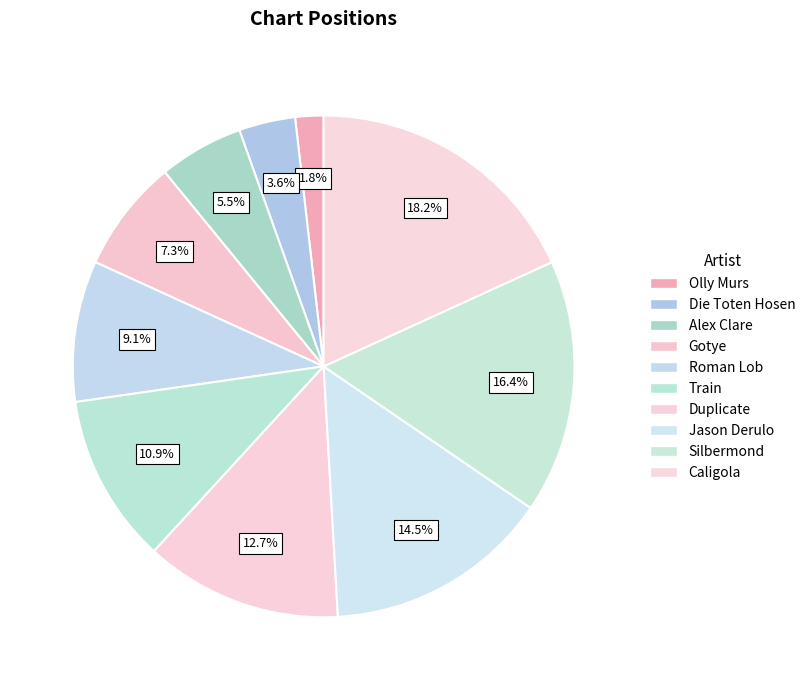

What is the smallest slice in the pie chart?

Olly Murs